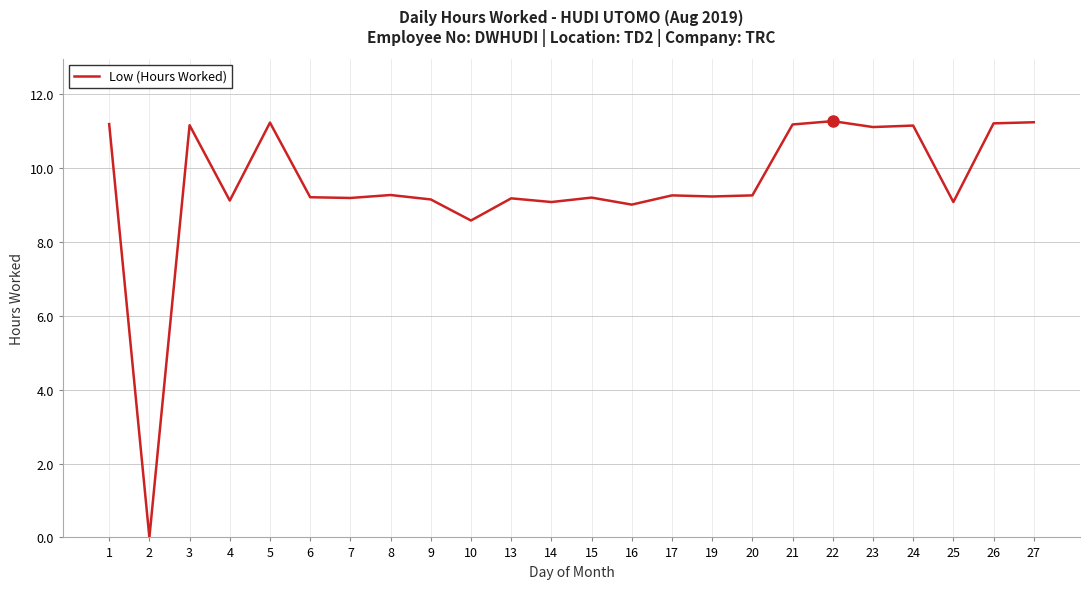

At which label is the value closest to 5?

10